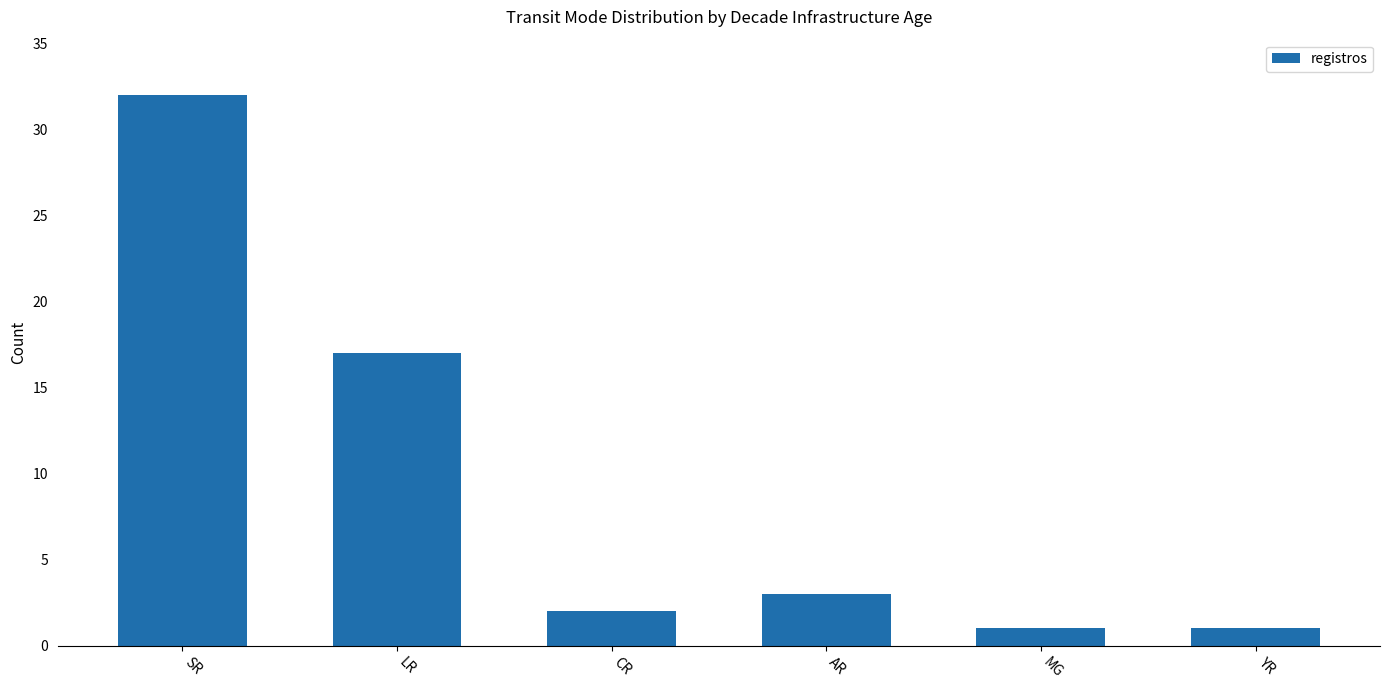

Between MG and CR, which is larger?

CR